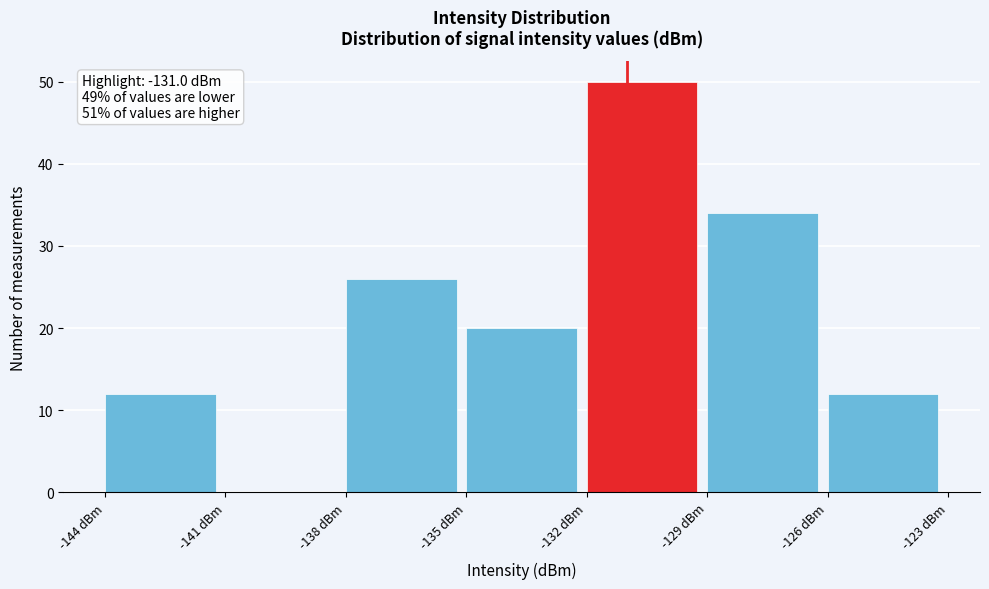

Which range on the x-axis has the tallest bar?

-132 to -129